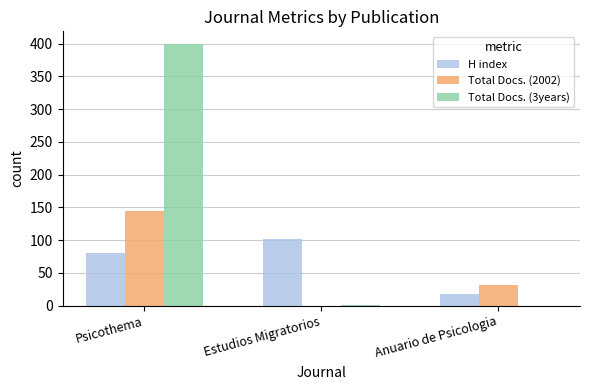

Which series changed the most between Estudios Migratorios and Anuario de Psicologia?

H index